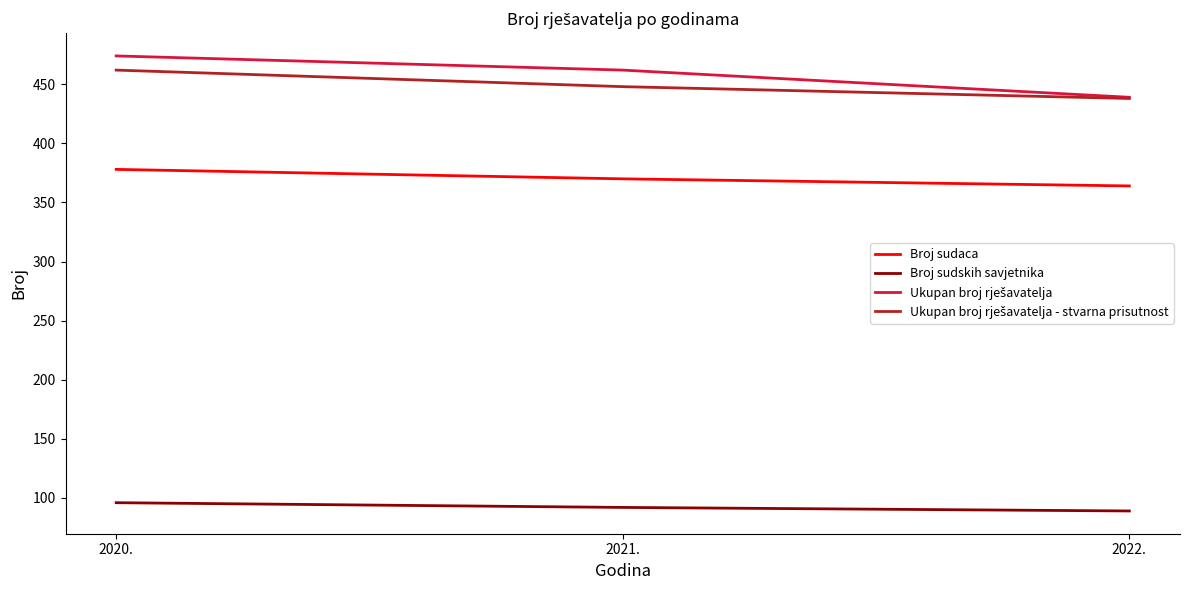

What is the spread (max minus min) of values at 2022.?

350